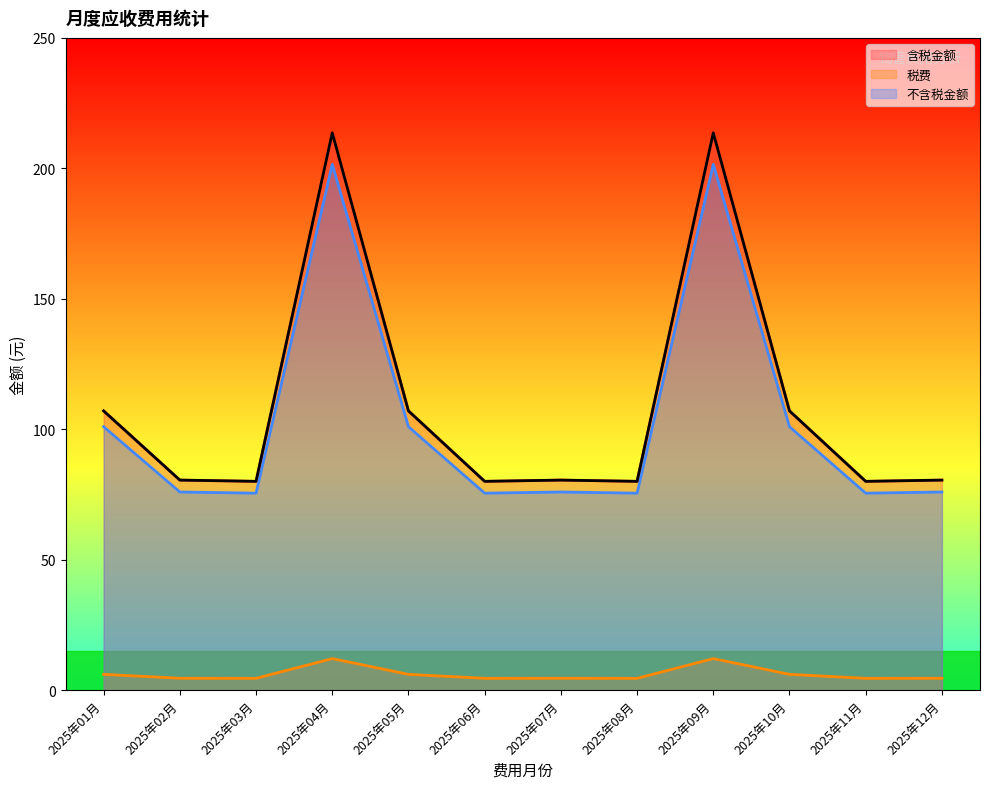

What is the difference between the maximum and second lowest values in the 税费 series?

7.6